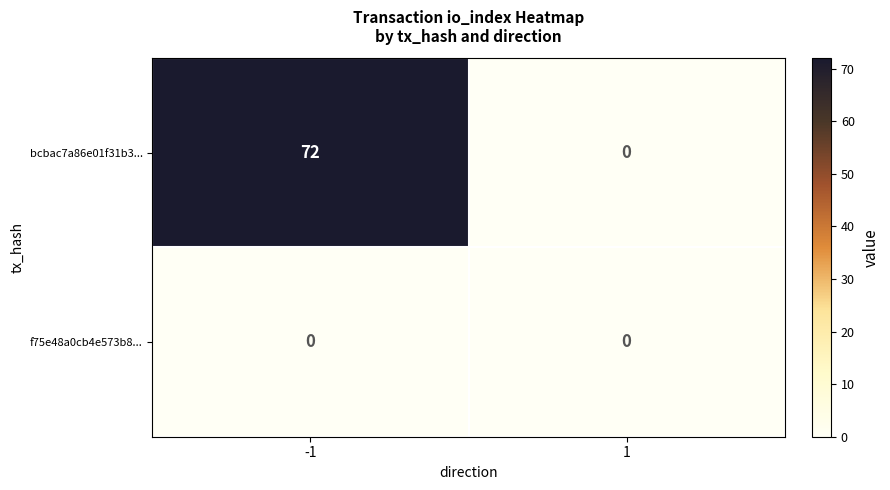

Which series has the largest total across all categories?

bcbac7a86e01f31b3...